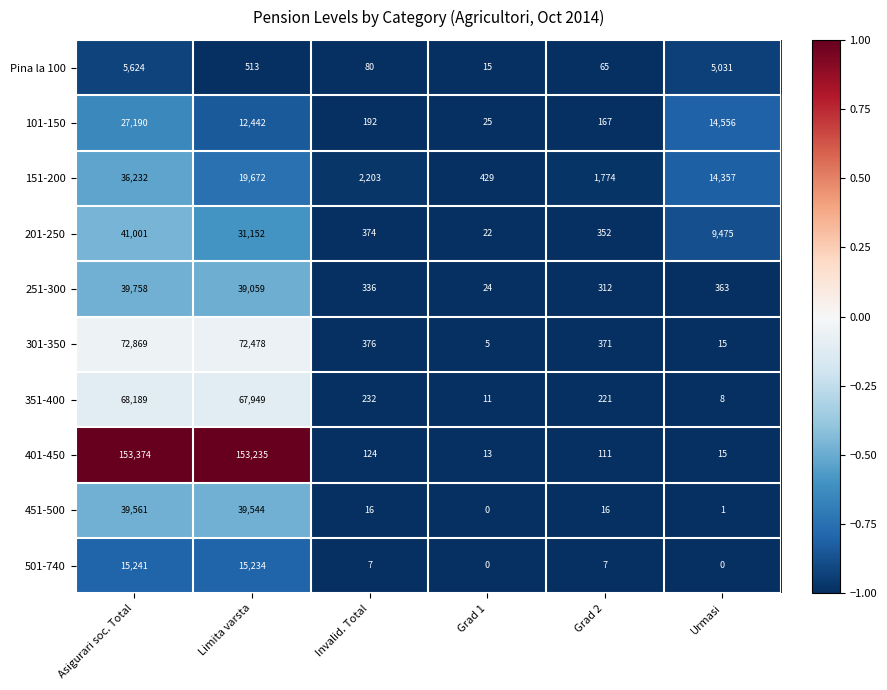

Which series changed the most between Invalid. Total and Urmasi?

101-150